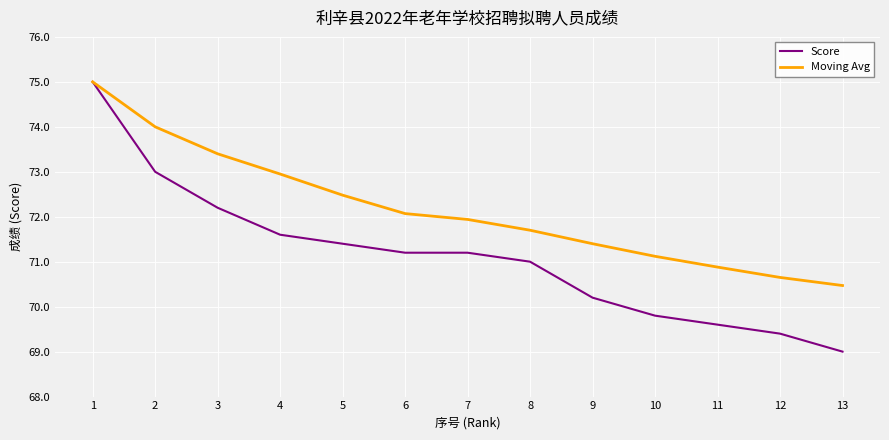

True or false: Score has a value of 75.0 at 1.

True